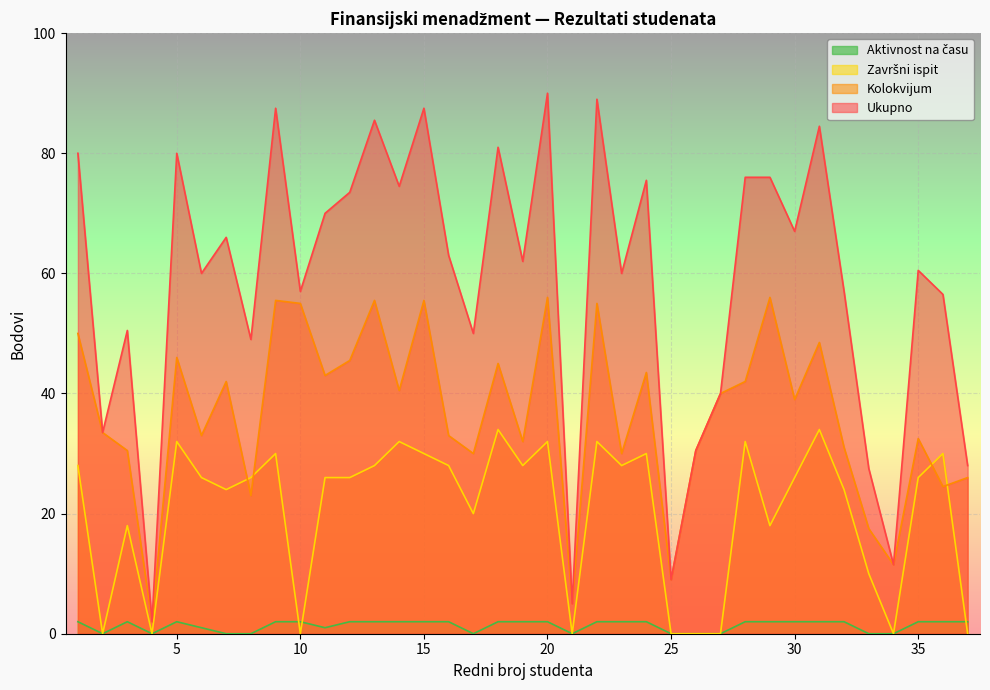

How many data points in Kolokvijum are less than 39?

18